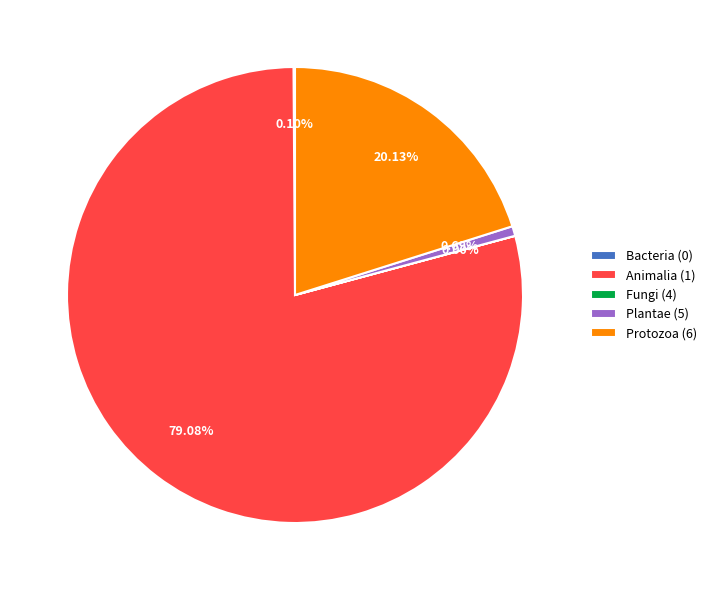

Is the sum of Animalia (1) and Protozoa (6) greater than half?

Yes